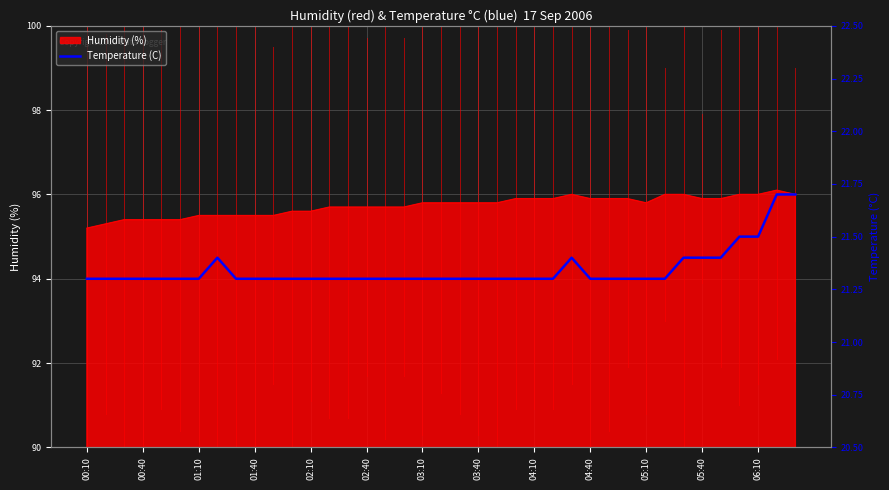

What is the lowest value of the Humidity (%) series?

95.2